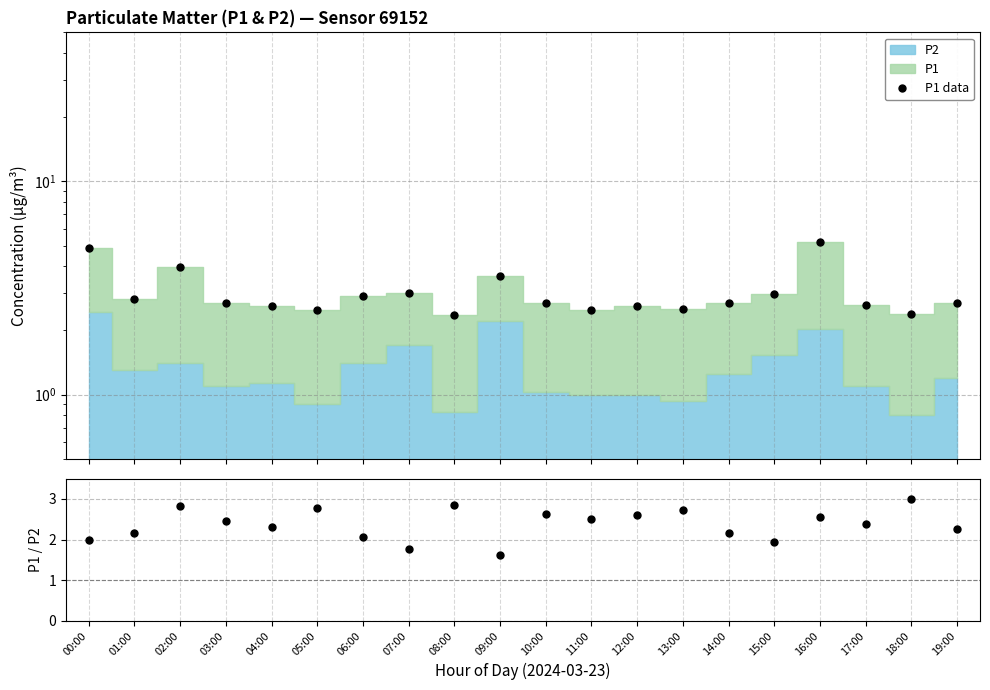

Where does the P1/P2 series first go above 2?

01:00